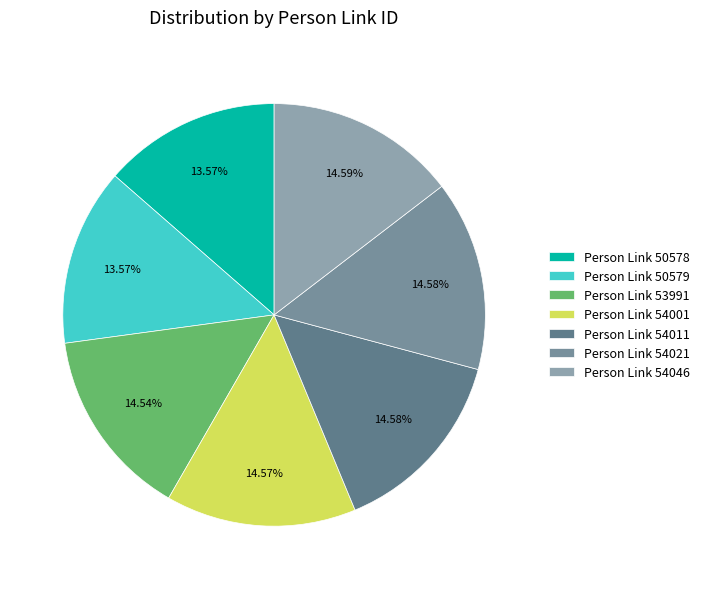

How many segments does this pie chart have?

7